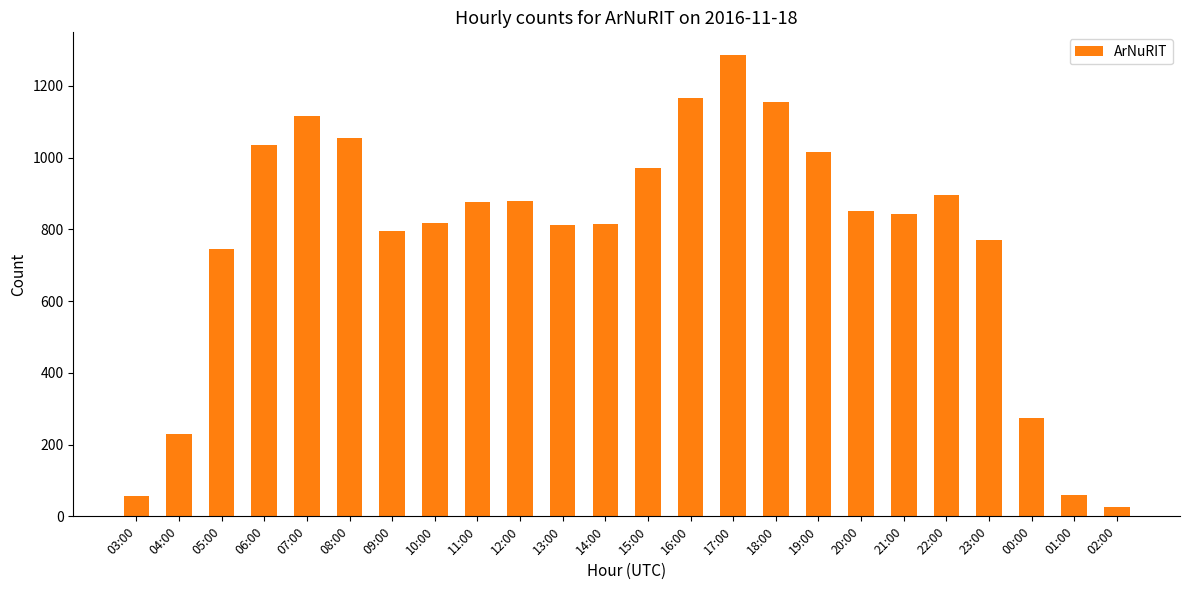

What is the difference between the values at 01:00 and 06:00?

977